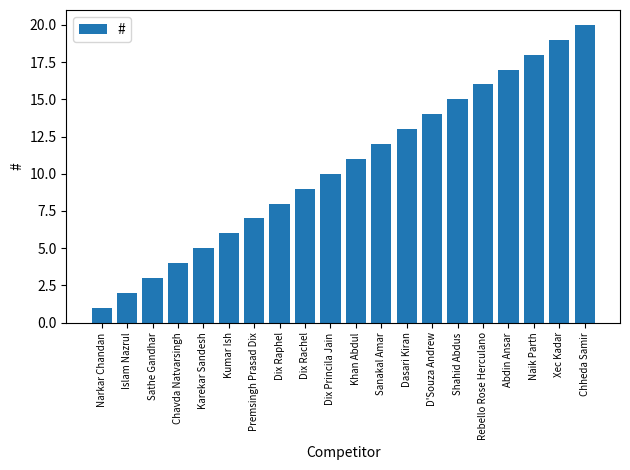

What is the difference between the values at Sanakal Amar and Premsingh Prasad Dix?

5